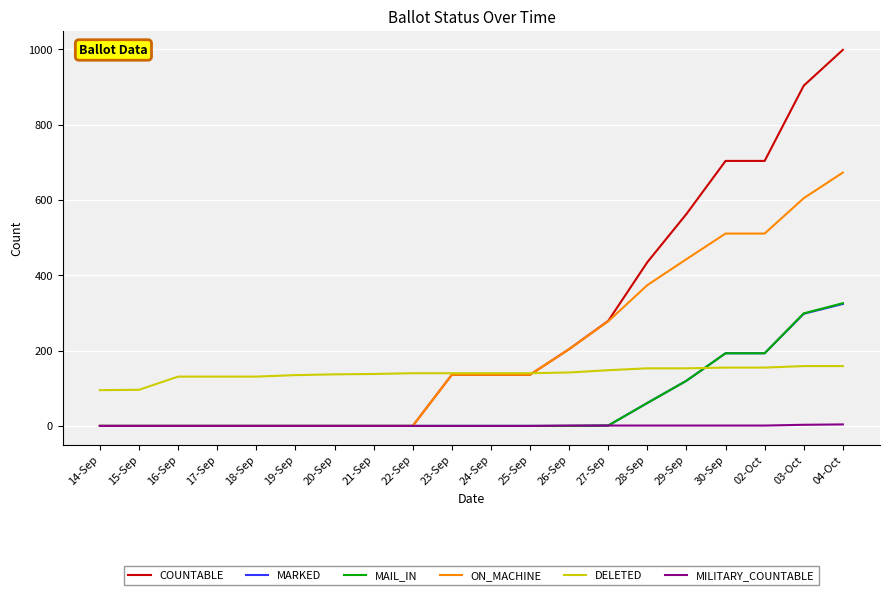

Is it true that DELETED equals 155 at 30-Sep?

True